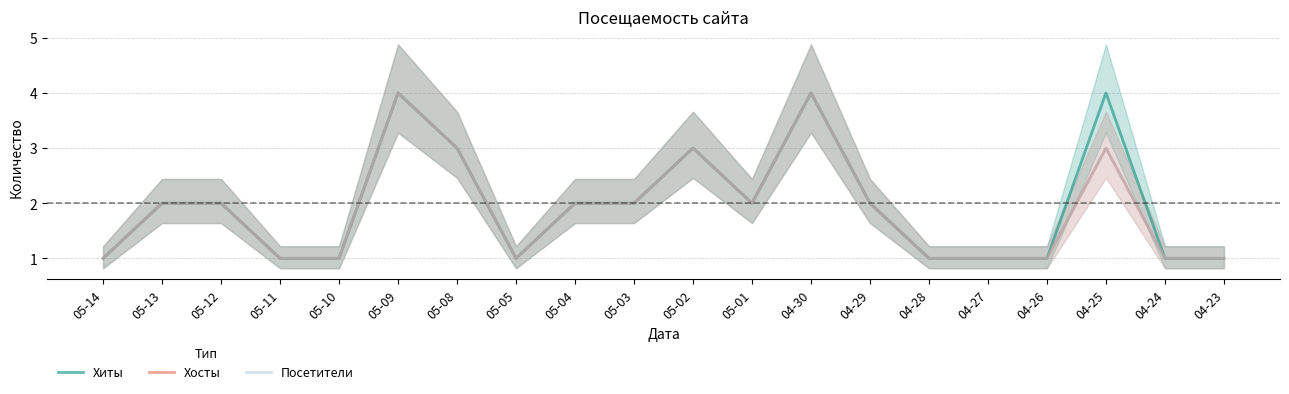

In Посетители, how many points are higher than both neighbors (excluding endpoints)?

4